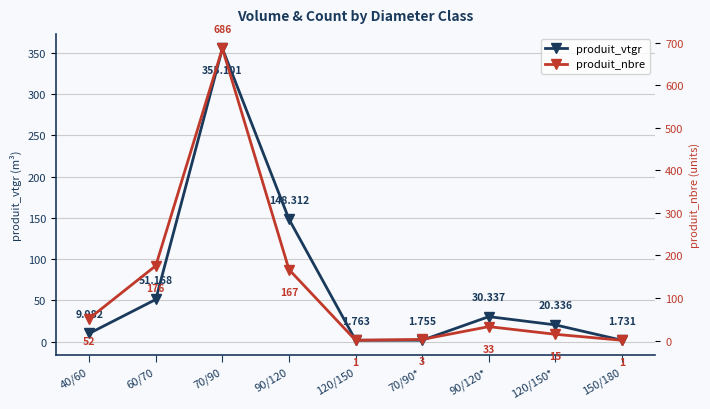

In produit_nbre, how many points are lower than both neighbors (excluding endpoints)?

1